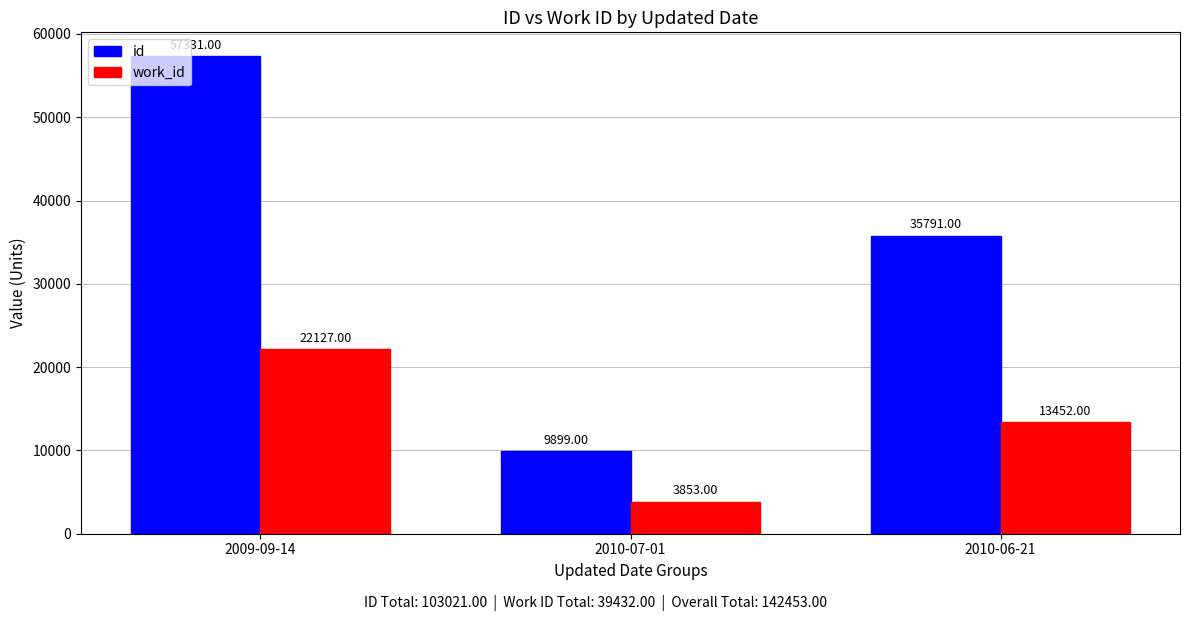

Count the number of data series in this chart.

2